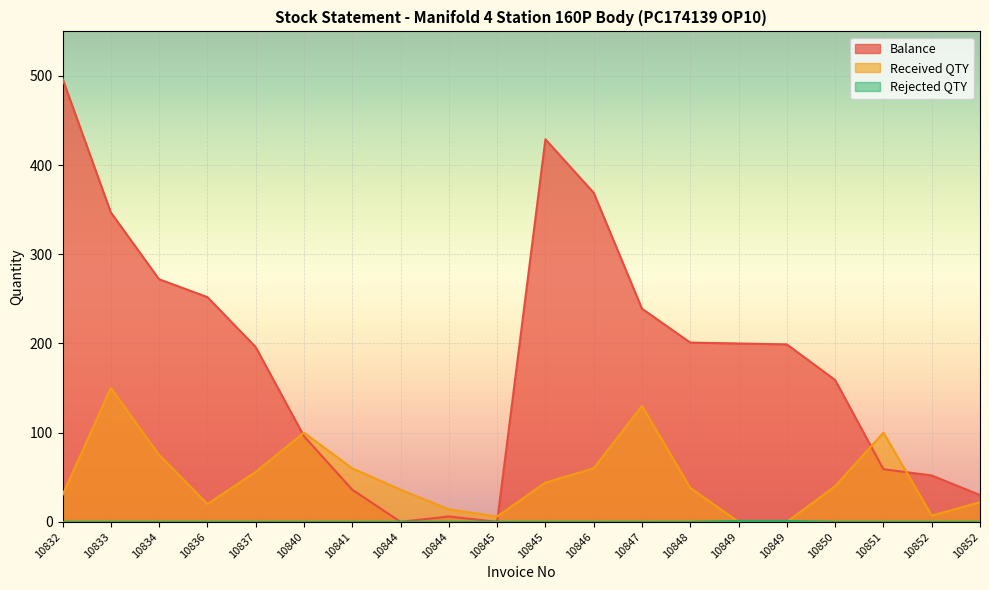

Reading right to left, transcribe all the data shown in this chart.

Balance: 10852=30	10852=52	10851=59	10850=159	10849=199	10849=200	10848=201	10847=239	10846=369	10845=429	10845=0	10844=6	10844=0	10841=36	10840=96	10837=196	10836=252	10834=272	10833=347	10832=497
Received QTY: 10852=22	10852=7	10851=100	10850=40	10849=0	10849=0	10848=38	10847=130	10846=60	10845=44	10845=6	10844=14	10844=36	10841=60	10840=100	10837=56	10836=20	10834=75	10833=150	10832=30
Rejected QTY: 10852=0	10852=0	10851=0	10850=0	10849=1	10849=1	10848=0	10847=0	10846=0	10845=0	10845=0	10844=0	10844=0	10841=0	10840=0	10837=0	10836=0	10834=0	10833=0	10832=0